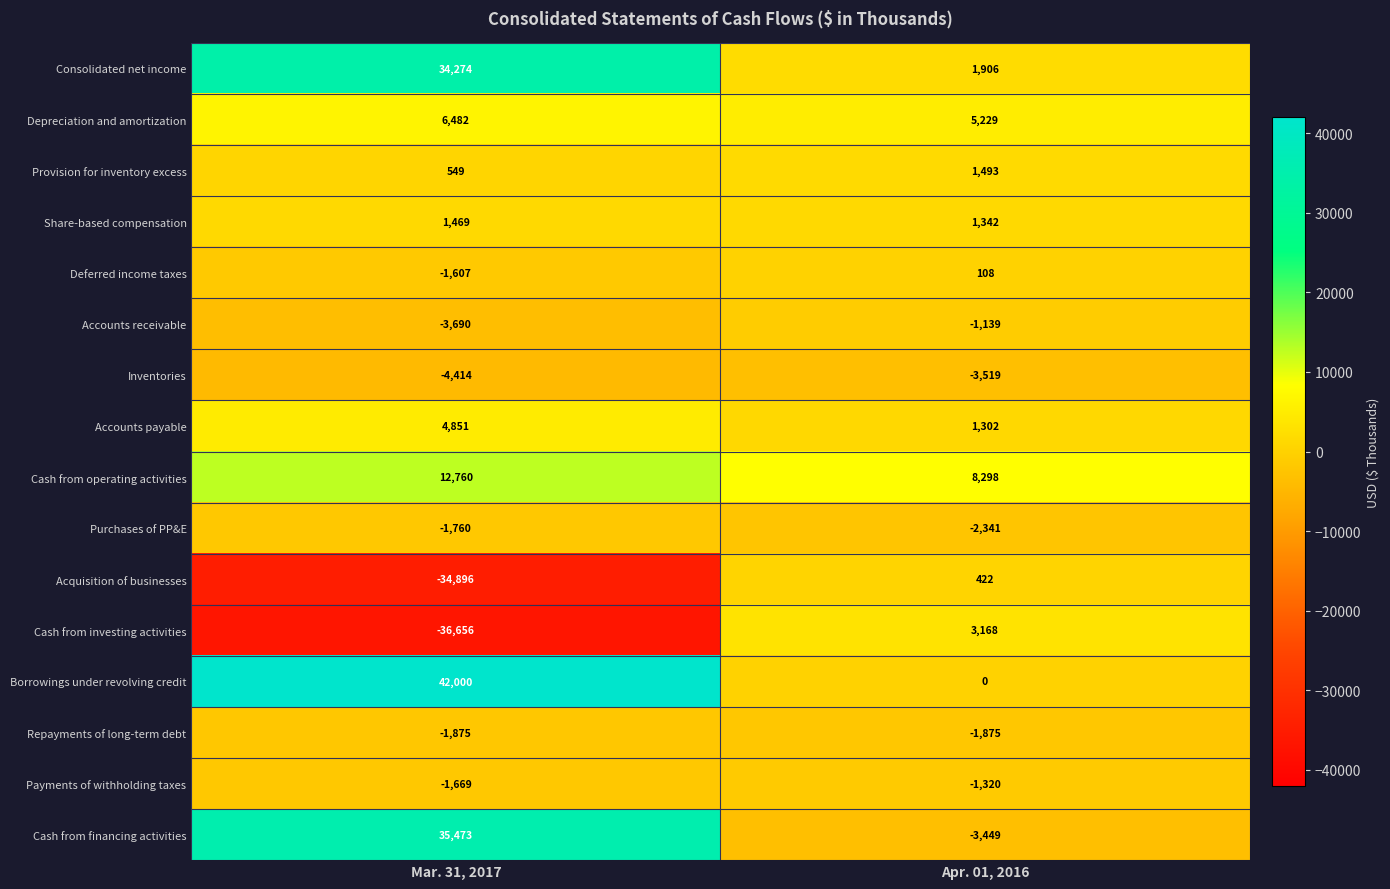

At which category does the chart reach its peak across all series?

Mar. 31, 2017